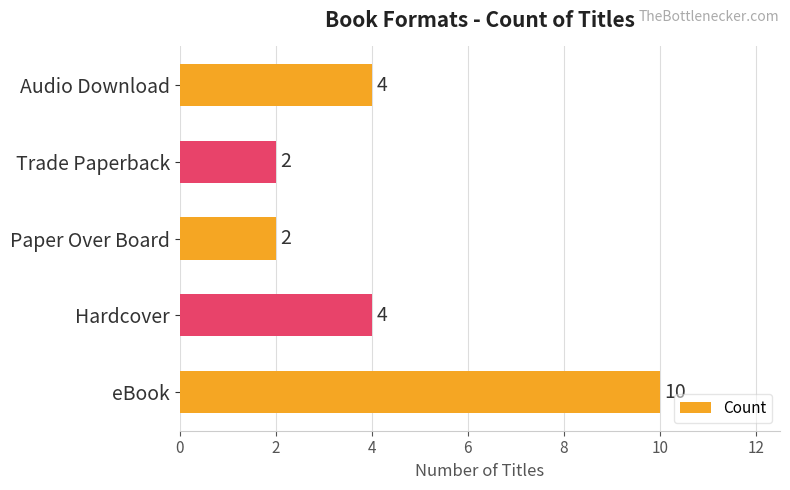

The chart shows a value of 5 at Hardcover. True or false?

False